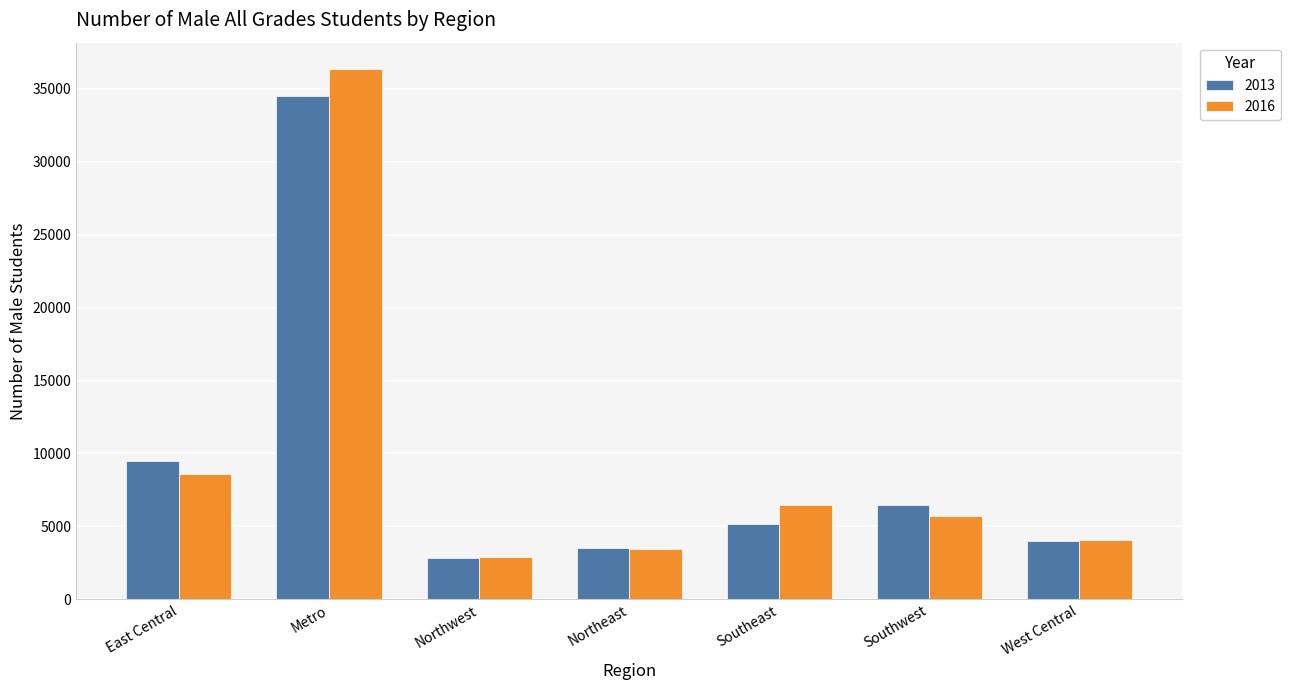

At how many categories does at least one series exceed 20106?

1